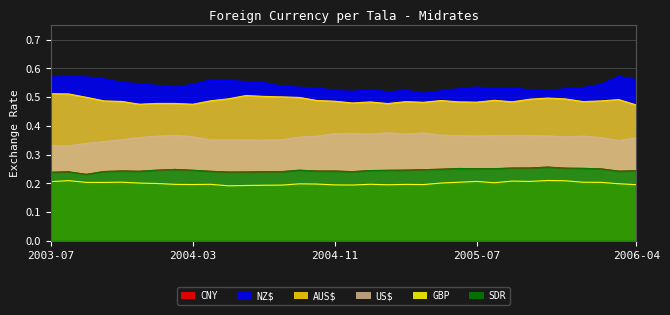

What is the total value across all series at 2004-04?

2.1